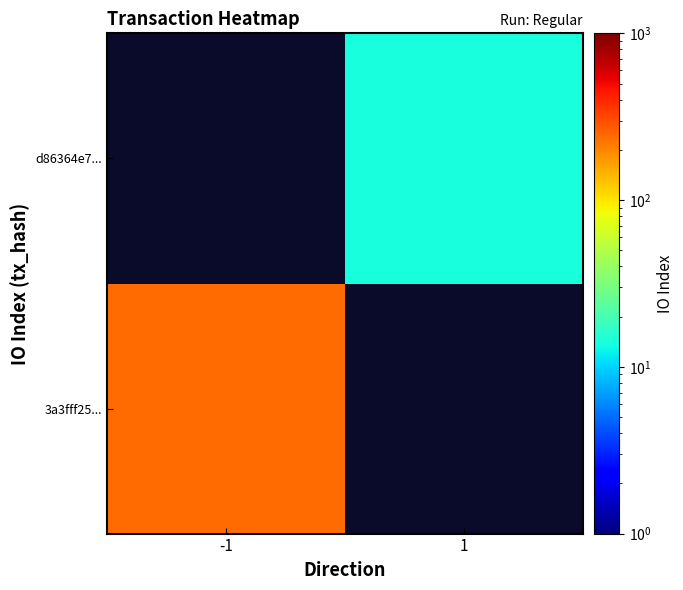

What value does the 3a3fff25... series have at -1?

244.0